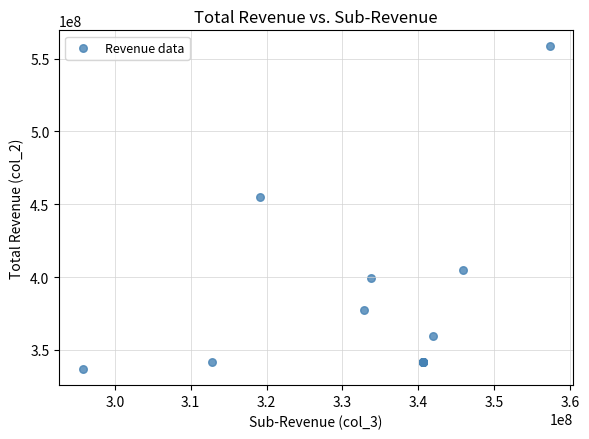

What Y value in the scatter plot is closest to 447592247?

454755823.9